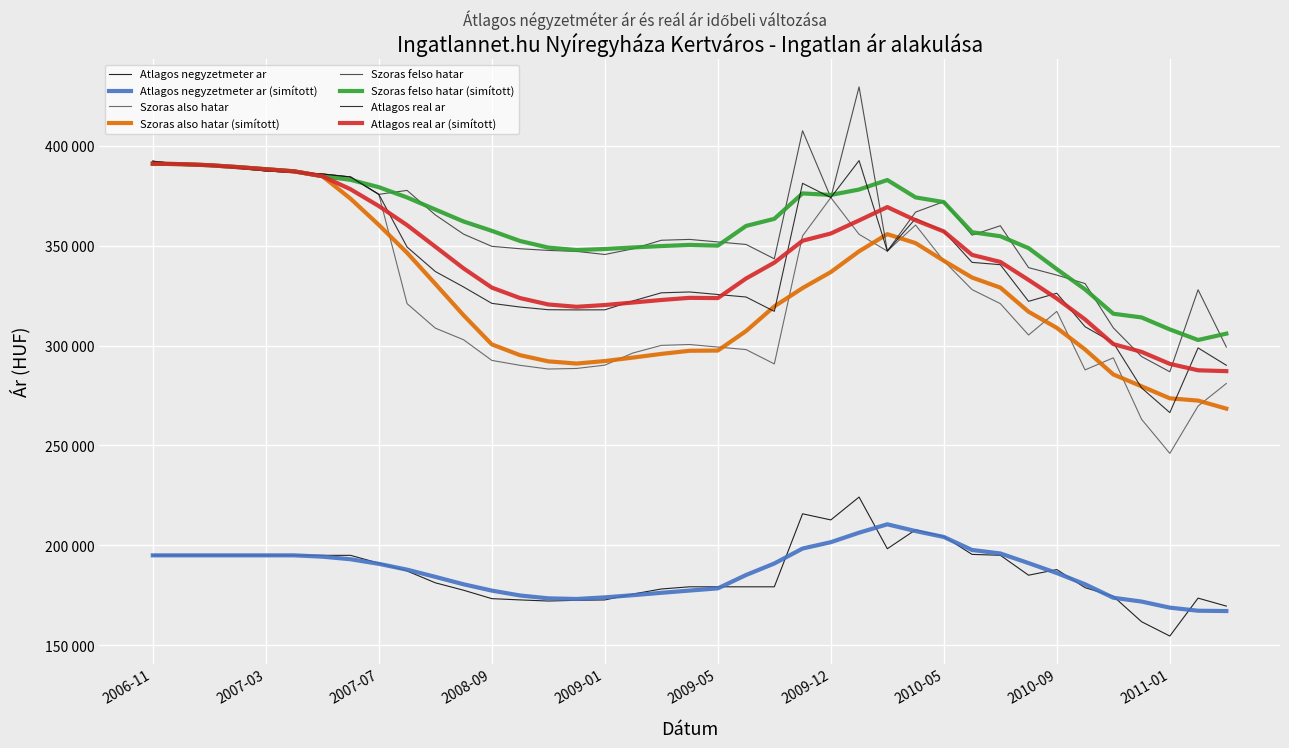

Is this an area chart (filled region under the line)?

No